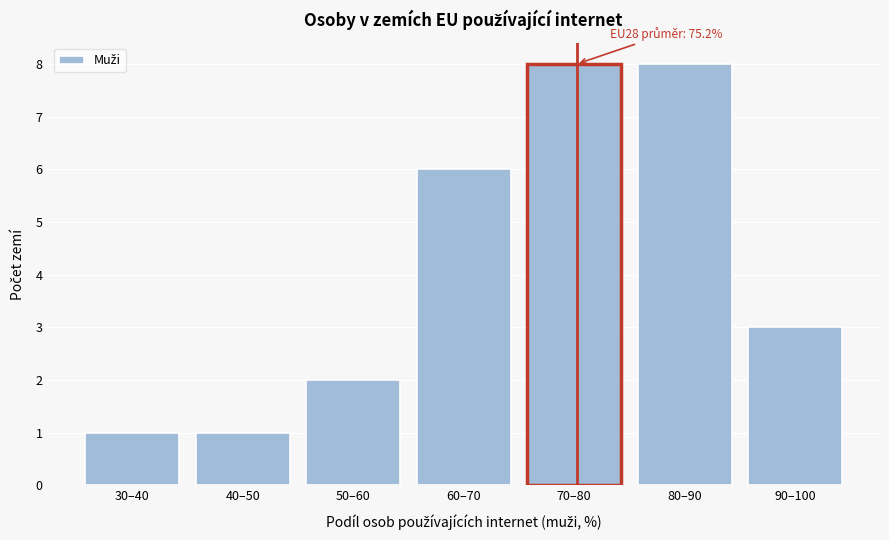

Reading left to right, extract all data points from this chart.

30–40=1	40–50=1	50–60=2	60–70=6	70–80=8	80–90=8	90–100=3